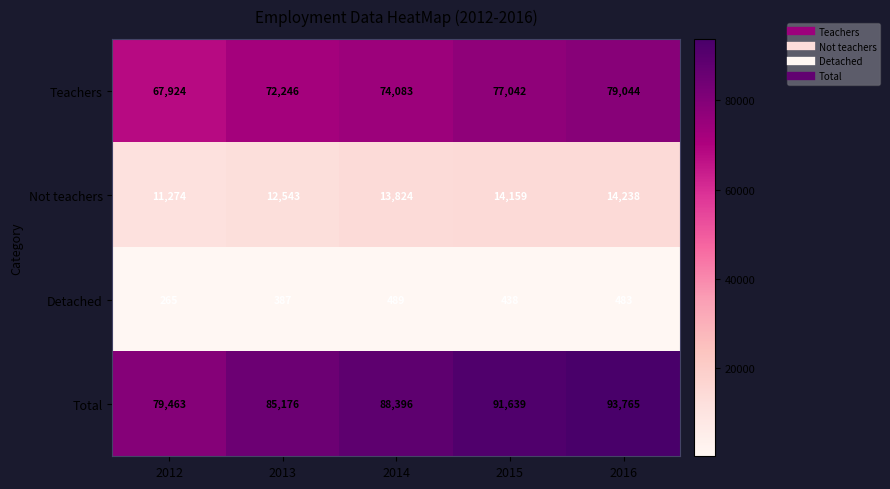

Reading left to right, extract all data points from this chart.

Teachers: 67924	72246	74083	77042	79044
Not teachers: 11274	12543	13824	14159	14238
Detached: 265	387	489	438	483
Total: 79463	85176	88396	91639	93765